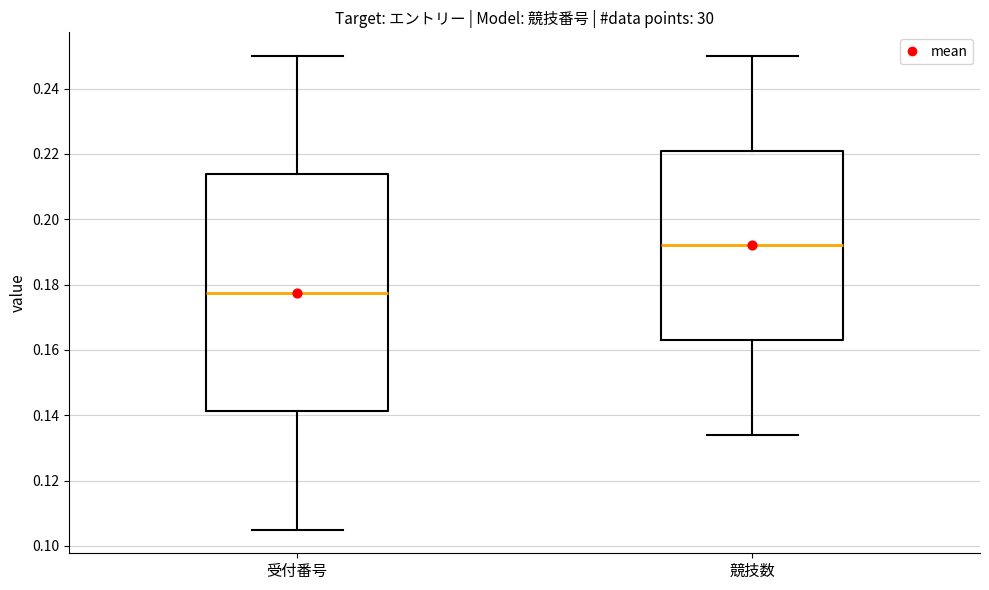

Comparing the boxes themselves (not the whiskers), which one is the tallest?

受付番号